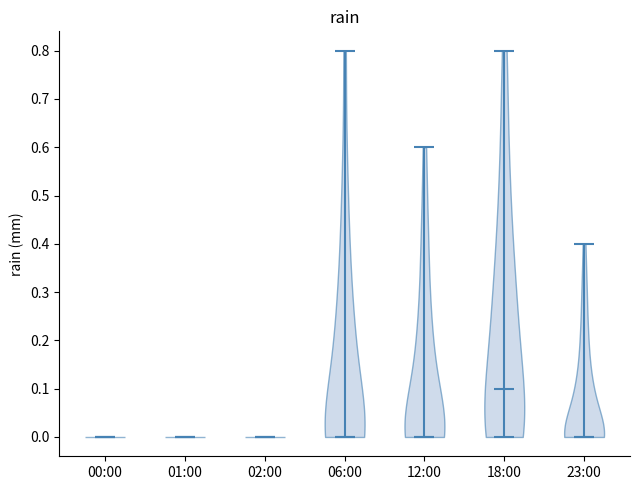

Reading left to right, read every violin against the y-axis: where its median line is, and the lowest and highest points it reaches. The values are not printed on the chart, so give them approximately, as read against the axis.

00:00: median line 0.0, lowest point 0.0, highest point 0.0
01:00: median line 0.0, lowest point 0.0, highest point 0.0
02:00: median line 0.0, lowest point 0.0, highest point 0.0
06:00: median line 0.0, lowest point 0.0, highest point 0.8
12:00: median line 0.0, lowest point 0.0, highest point 0.6
18:00: median line 0.1, lowest point 0.0, highest point 0.8
23:00: median line 0.0, lowest point 0.0, highest point 0.4